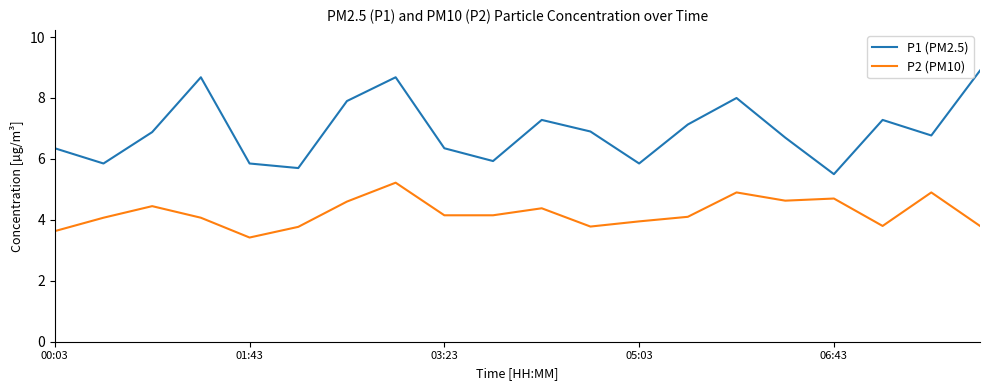

How many distinct data groups are displayed?

2